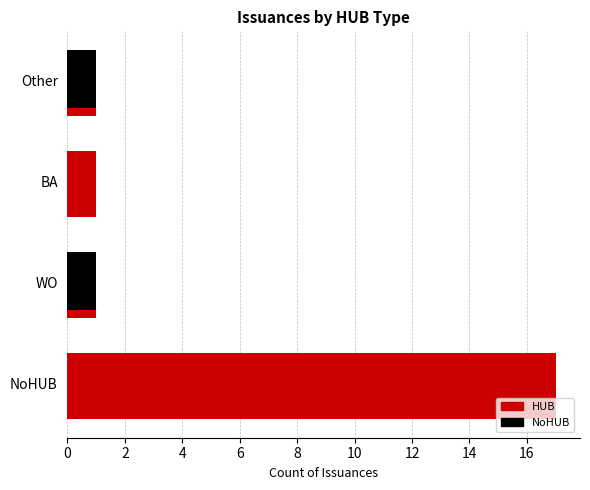

What is the sum of all values?

20